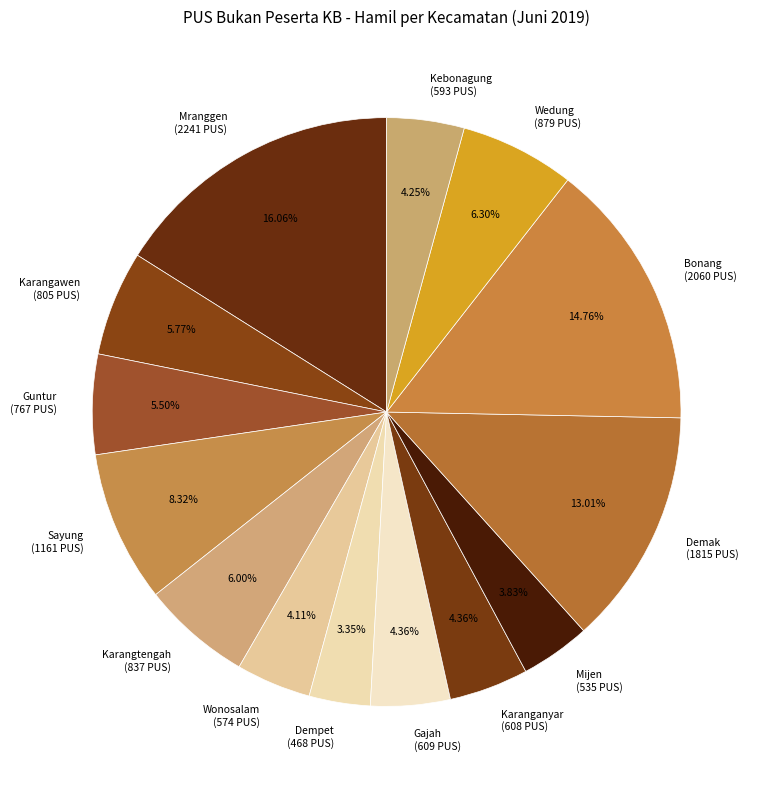

Is Wonosalam (574 PUS) the majority of the pie?

No